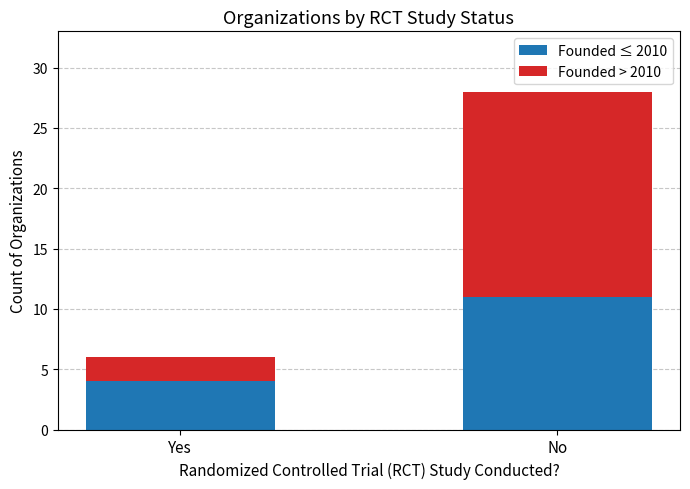

Where is Founded ≤ 2010 nearest to the value 7?

Yes